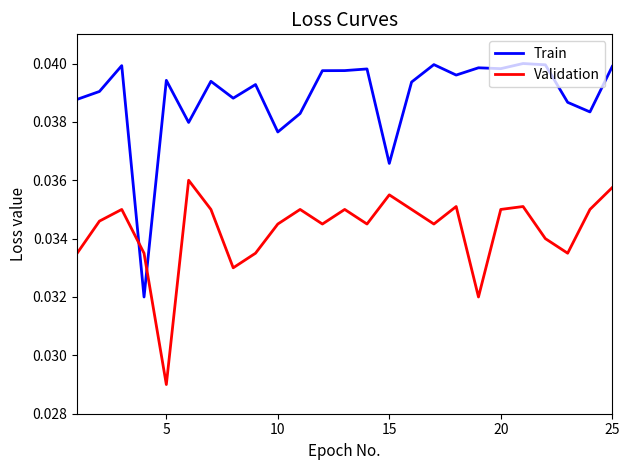

True or false: Validation and Train cross at least once.

True